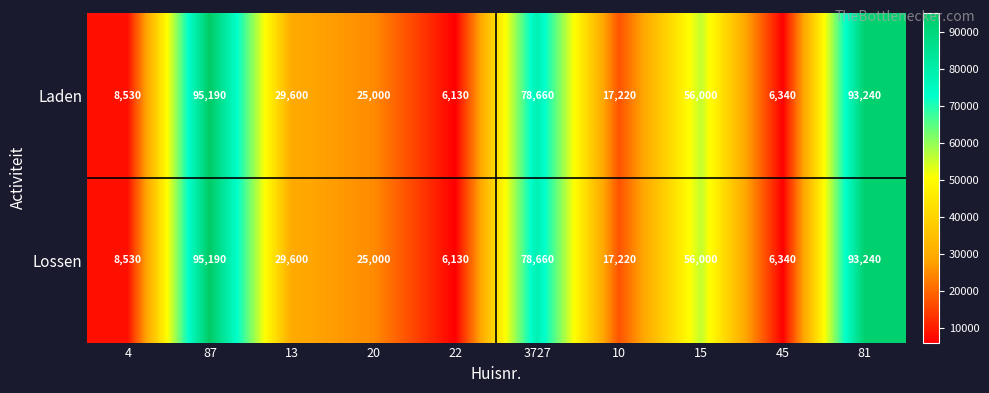

Reading left to right, list all the values displayed in this chart.

Laden: 4=8530	87=95190	13=29600	20=25000	22=6130	3727=78660	10=17220	15=56000	45=6340	81=93240
Lossen: 4=8530	87=95190	13=29600	20=25000	22=6130	3727=78660	10=17220	15=56000	45=6340	81=93240